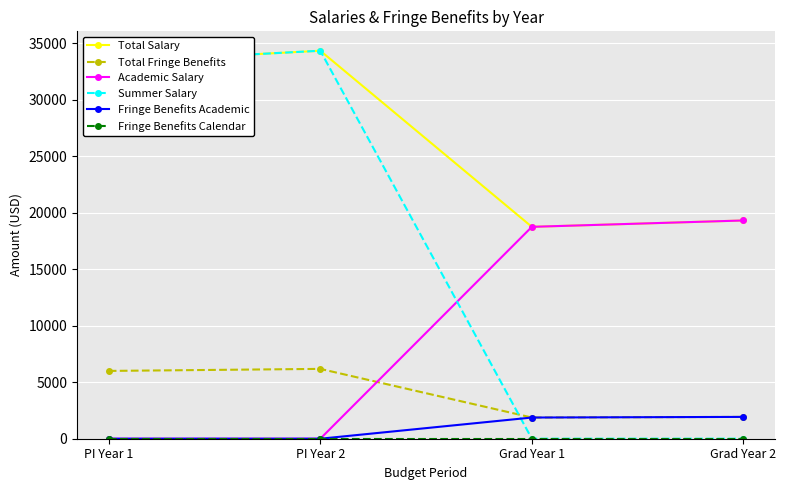

Where is Total Fringe Benefits nearest to the value 4027?

PI Year 1